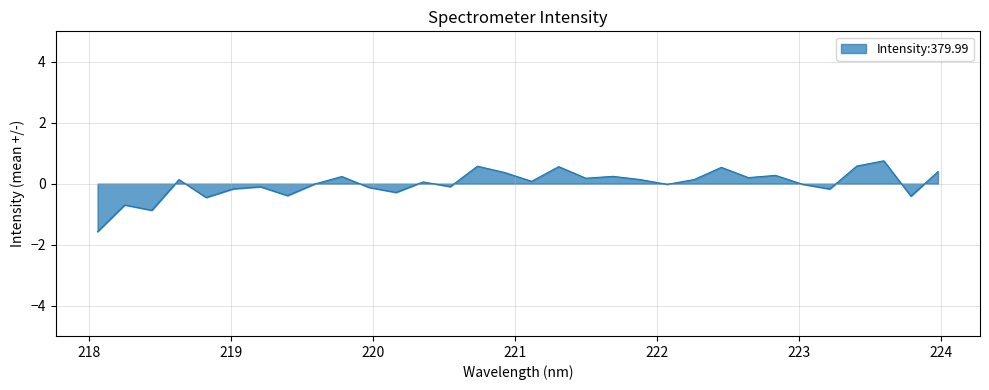

What is the difference between the maximum and minimum values?

2.3